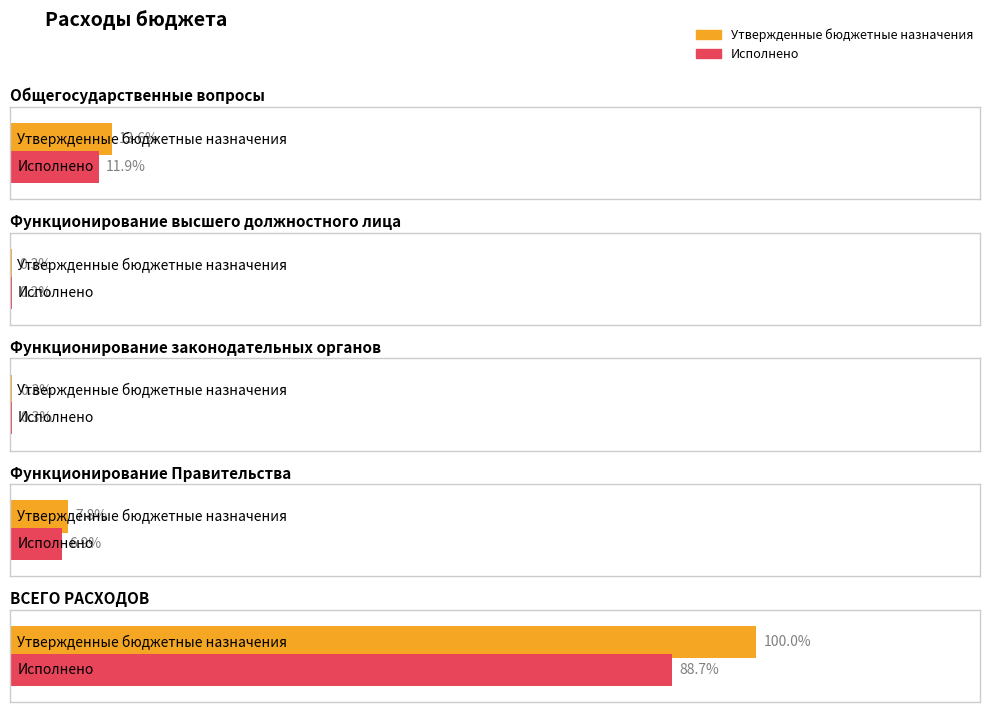

Which has a higher value, Функционирование
высшего должностного лица or Функционирование
законодательных органов?

Функционирование
законодательных органов